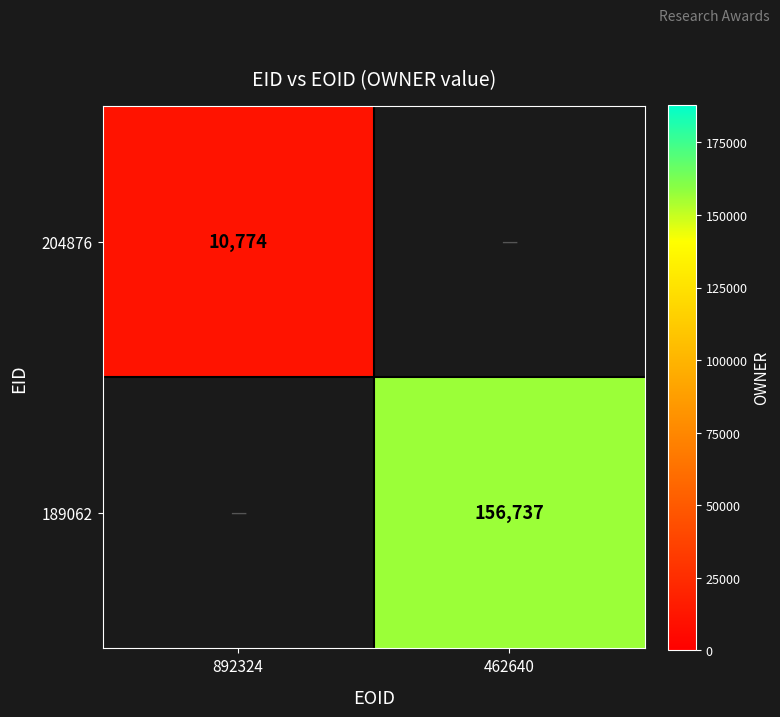

Is it true that 189062 equals 250542 at 462640?

False